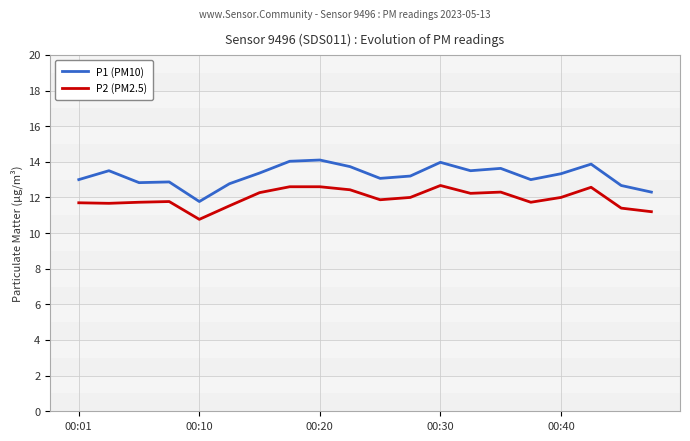

What is the value of the P2 (PM2.5) point at the 7th from the left?

12.3